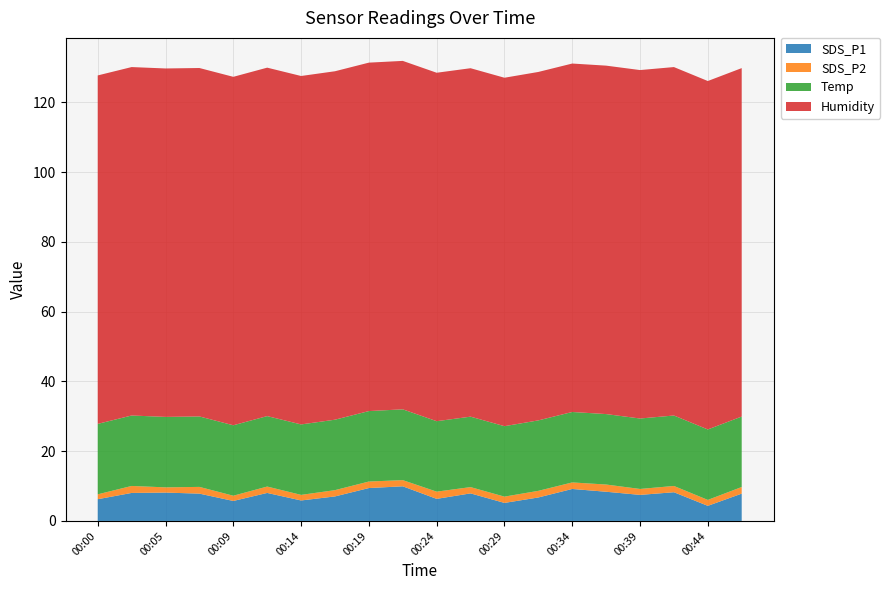

Reading left to right, list all the values displayed in this chart.

SDS_P1: 6.2	8.0	8.1	7.8	5.7	8.0	5.9	7.0	9.4	9.9	6.3	7.9	5.2	6.7	9.2	8.4	7.5	8.2	4.3	7.8
SDS_P2: 1.4	2.0	1.5	1.9	1.5	1.8	1.6	1.8	1.9	1.8	2.1	1.8	1.8	1.9	1.9	2.1	1.7	1.8	1.7	1.9
Temp: 20.2	20.2	20.2	20.2	20.2	20.2	20.2	20.2	20.2	20.3	20.2	20.2	20.2	20.2	20.2	20.2	20.2	20.2	20.2	20.2
Humidity: 99.9	99.9	99.9	99.9	99.9	99.9	99.9	99.9	99.9	99.9	99.9	99.9	99.9	99.9	99.9	99.9	99.9	99.9	99.9	99.9